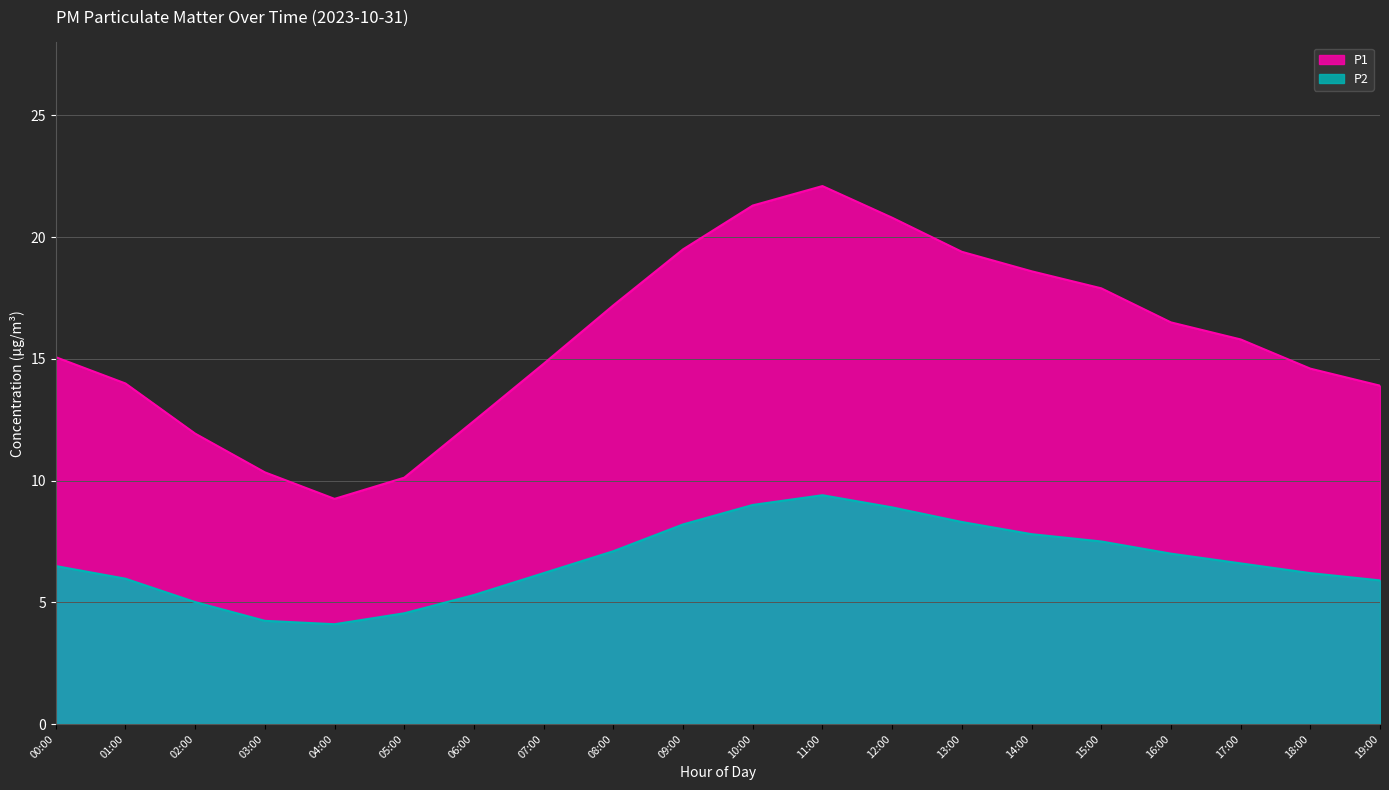

What is the difference between the highest and lowest values at 16:00?

9.5